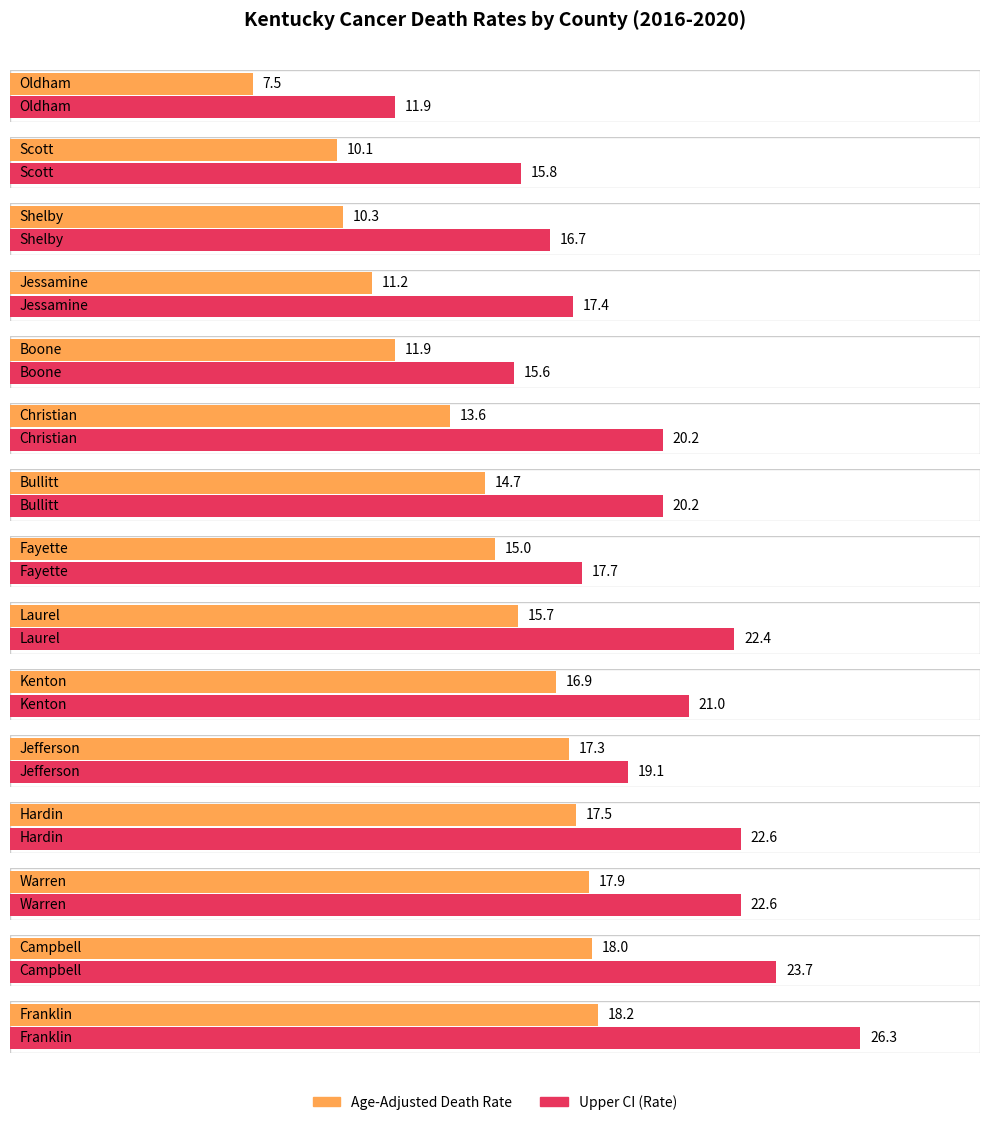

Reading left to right, list all the values displayed in this chart.

Age-Adjusted Death Rate: 7.5	10.1	10.3	11.2	11.9	13.6	14.7	15.0	15.7	16.9	17.3	17.5	17.9	18.0	18.2
Upper CI (Rate): 11.9	15.8	16.7	17.4	15.6	20.2	20.2	17.7	22.4	21.0	19.1	22.6	22.6	23.7	26.3